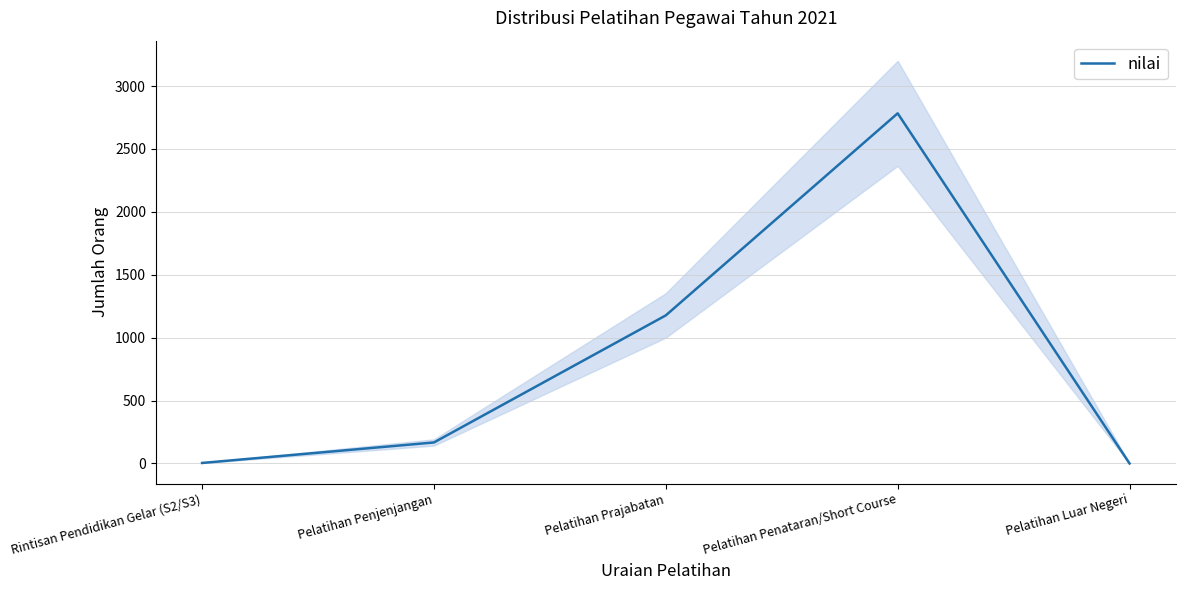

What is the value of the 1st point from the left?

4